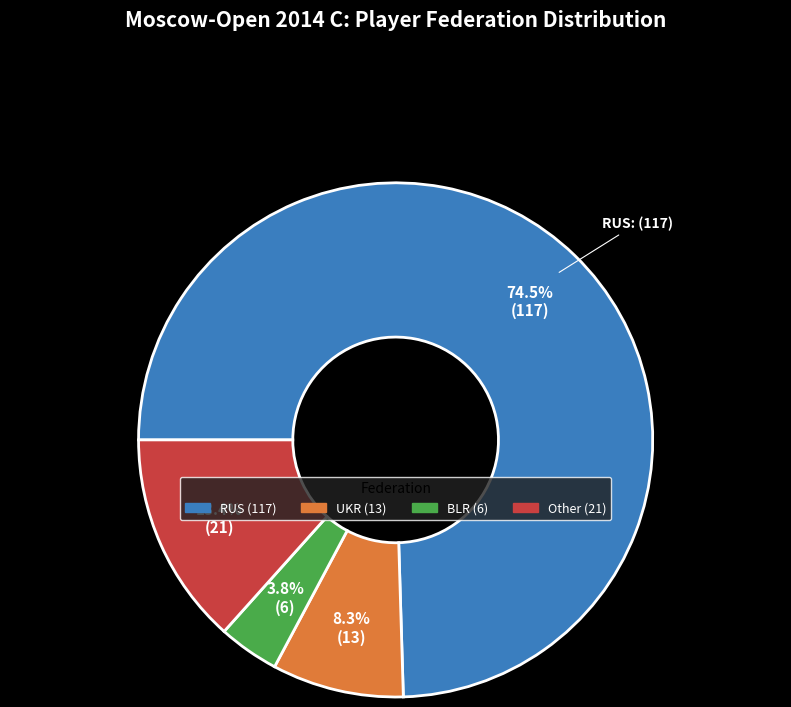

To the nearest percent, what percentage of the pie is UKR?

8%